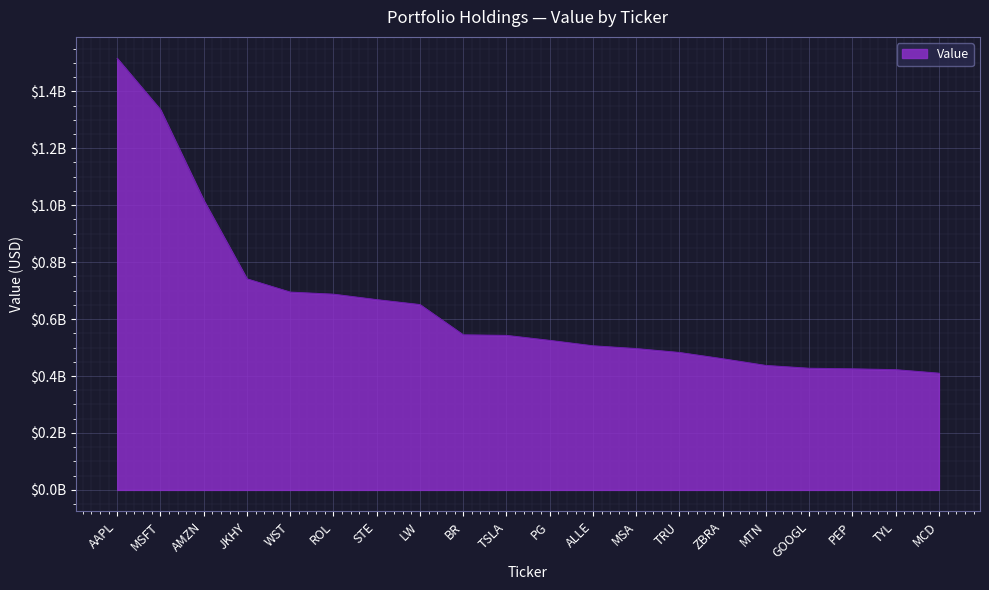

What is the ratio of the value at ALLE to the value at ZBRA?

1.1